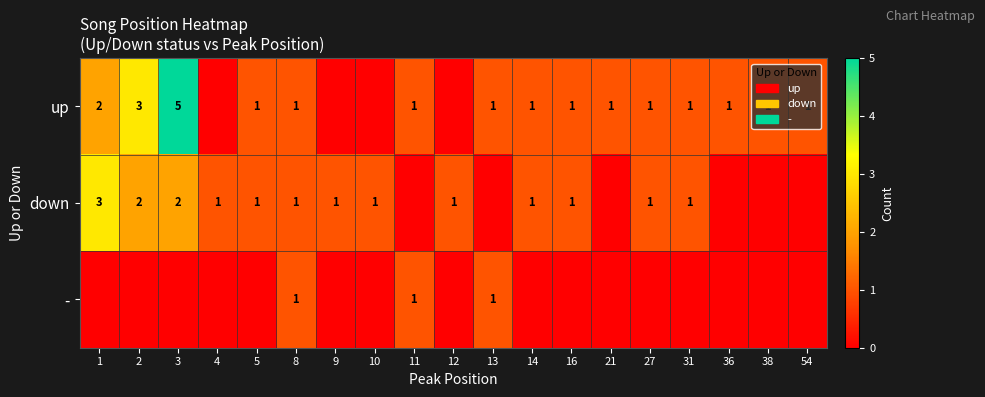

How many - values are between 0 and 1?

15